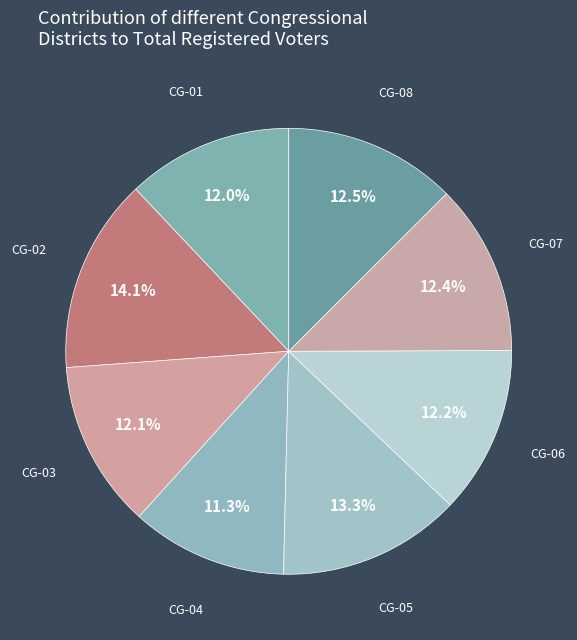

Do CG-03 and CG-04 together represent more than half of the pie?

No